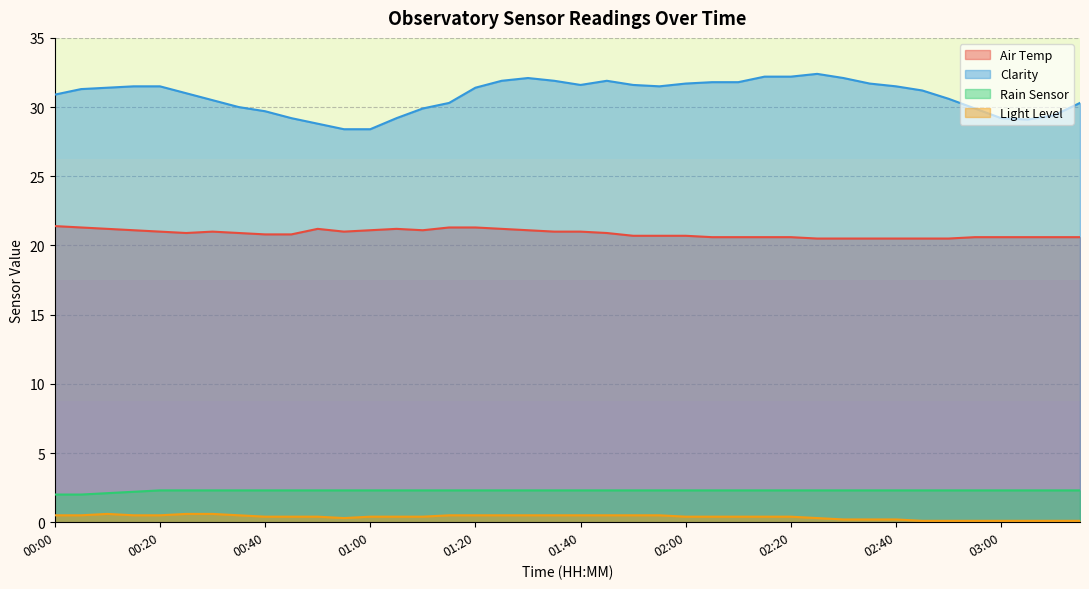

What is the label of the 17th point from the right?

01:55